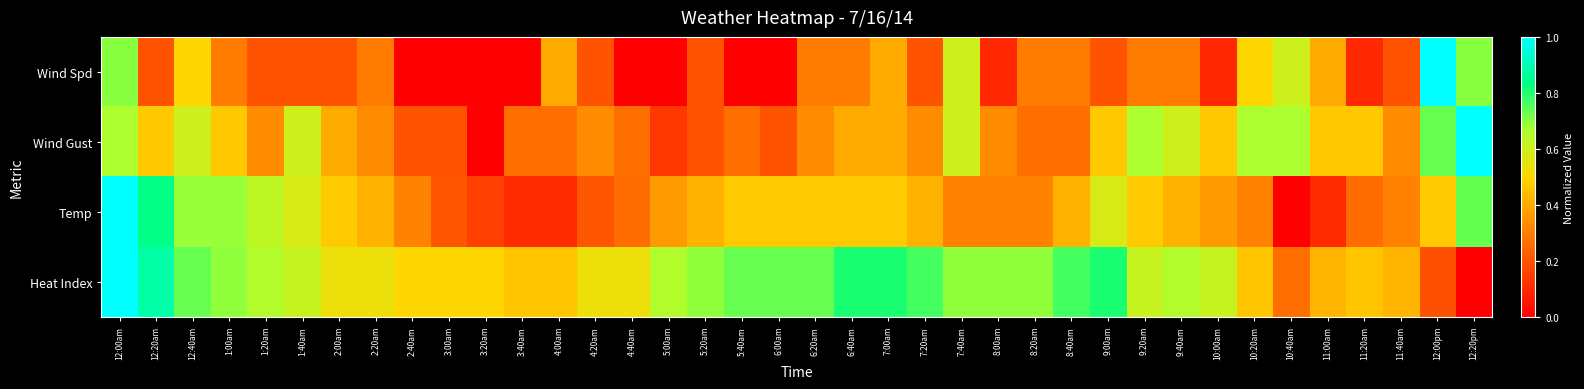

At how many categories does at least one series exceed 0?

38